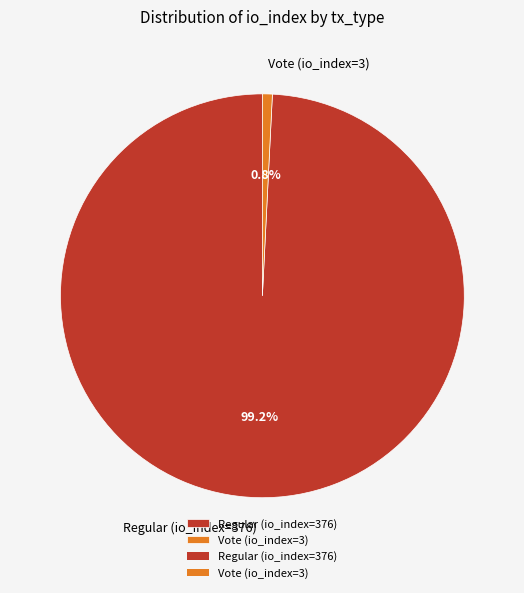

Approximately how many times larger is the value at Regular (io_index=376) compared to Vote (io_index=3)?

125.3